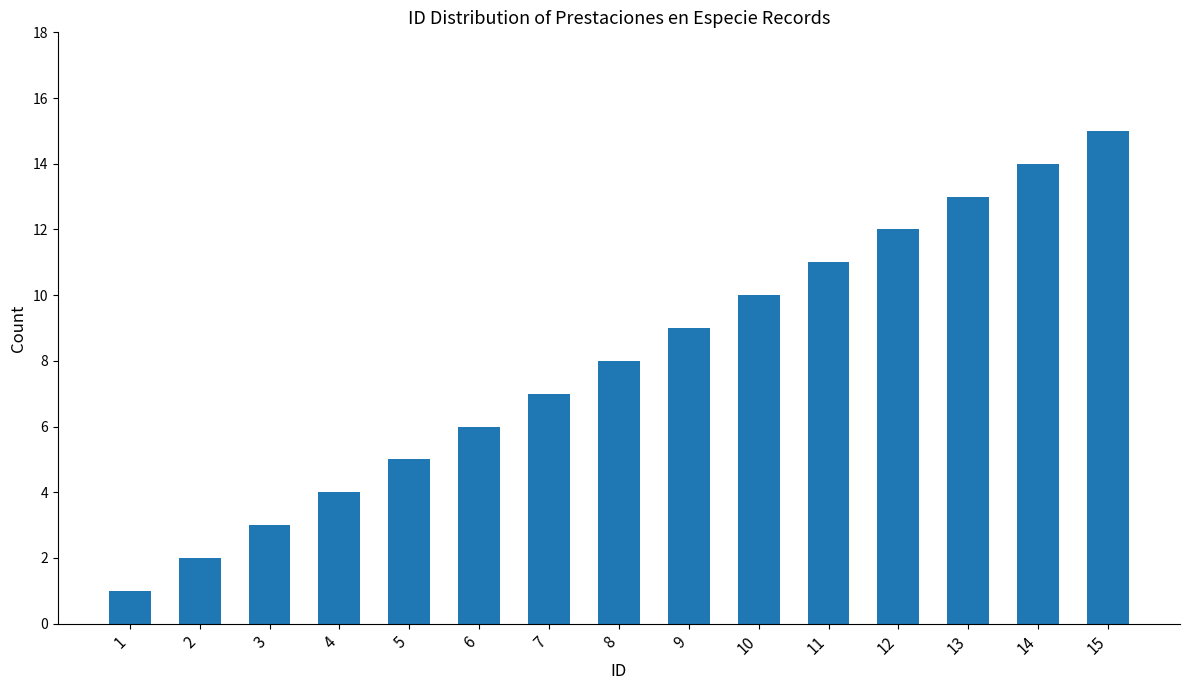

What is the sum of the values at 9 and 4?

13